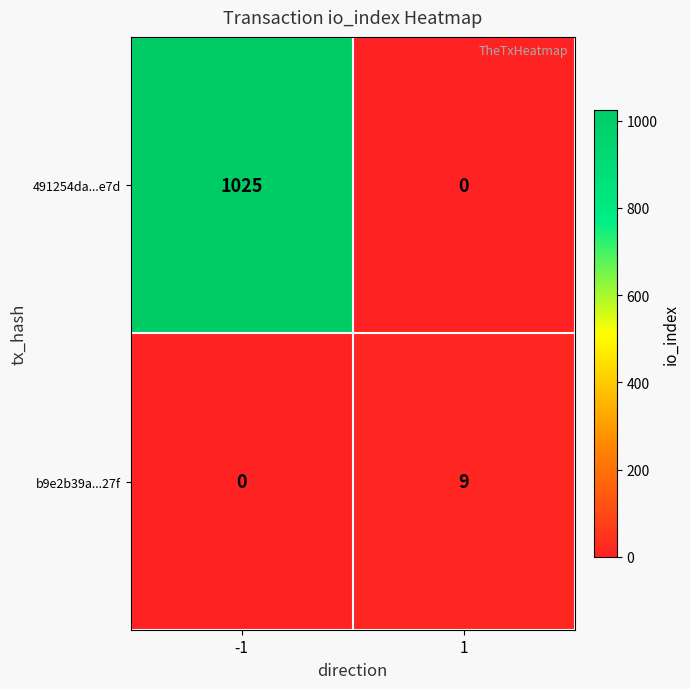

At which category is the sum across all series the highest?

-1